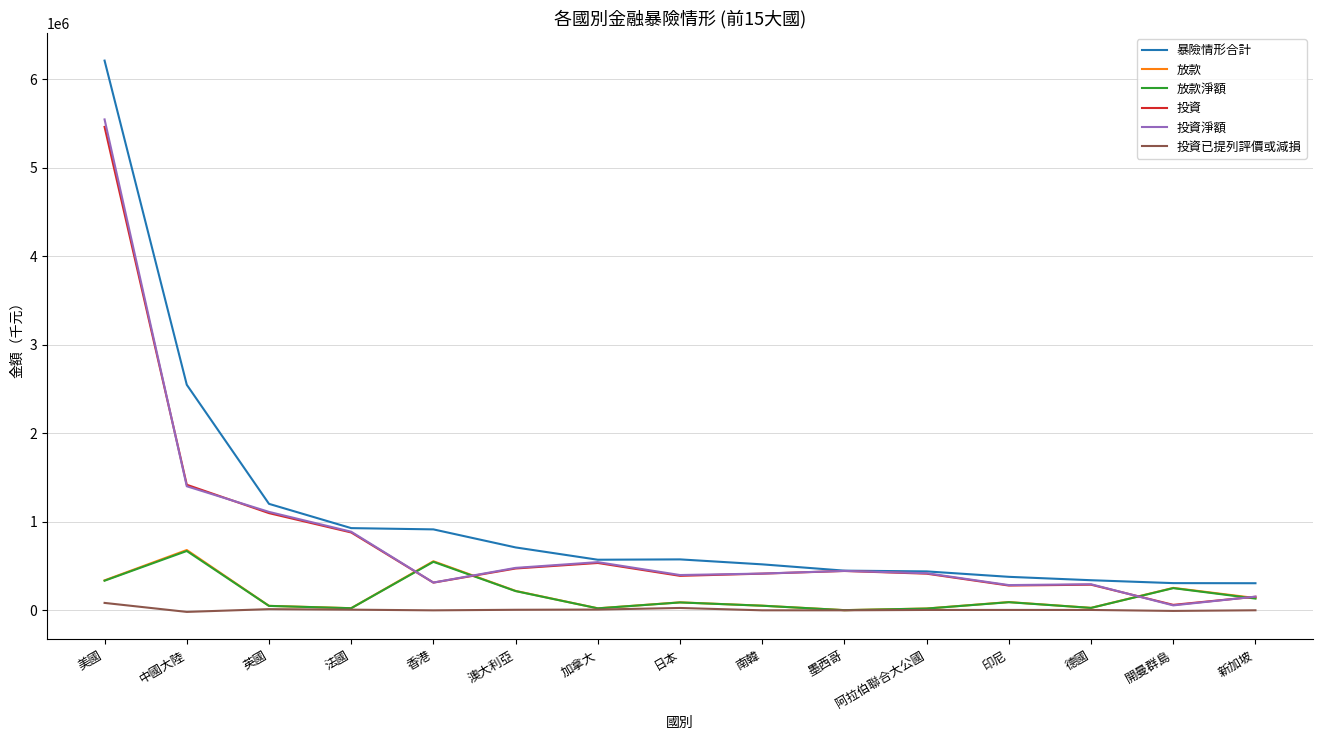

At which category is the sum across all series the highest?

美國